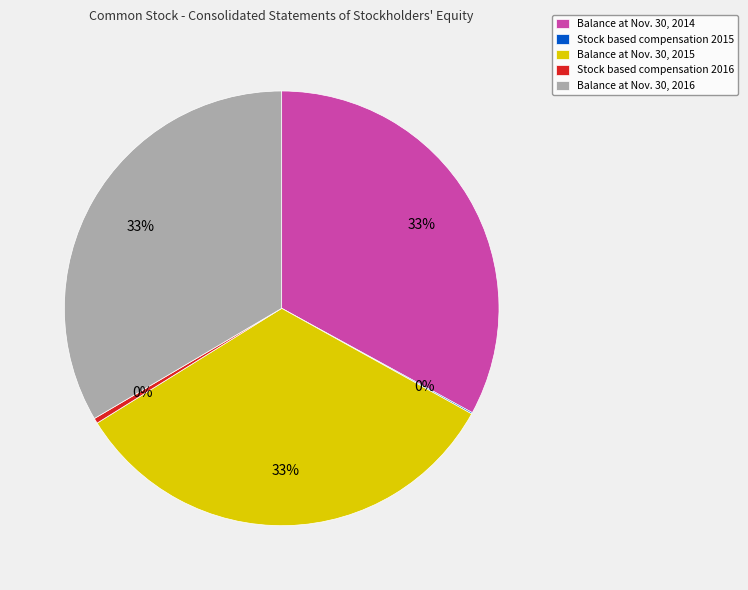

True or false: Balance at Nov. 30, 2015 accounts for 33% of the total.

True